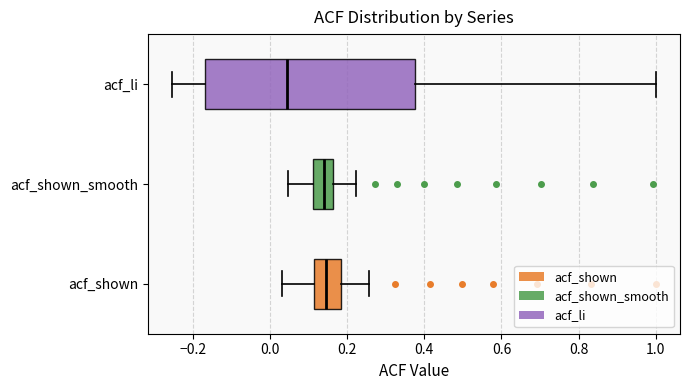

Reading bottom to top, transcribe this box plot: for each box, give where its median line is, the range the box spans, and where its two whiskers end, as read against the x-axis. The values are not printed on the chart, so give them approximately, as read against the axis.

acf_shown: median 0.14, box 0.12 to 0.18, whiskers 0.04 to 0.26
acf_shown_smooth: median 0.14, box 0.12 to 0.16, whiskers 0.04 to 0.22
acf_li: median 0.04, box -0.16 to 0.38, whiskers -0.26 to 1.00